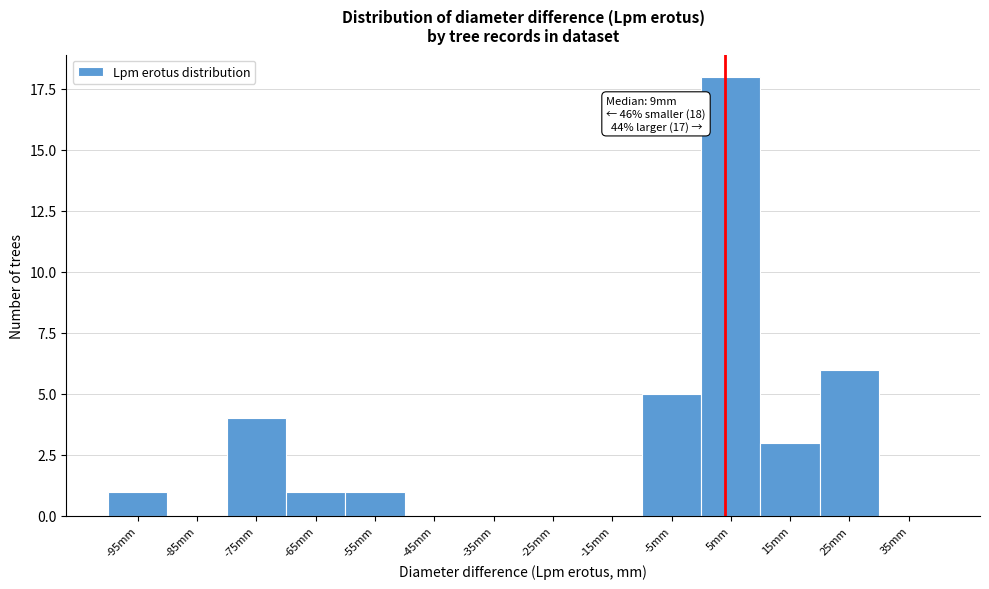

Reading right to left, list all the values displayed in this chart.

35mm=0	25mm=6	15mm=3	5mm=18	-5mm=5	-15mm=0	-25mm=0	-35mm=0	-45mm=0	-55mm=1	-65mm=1	-75mm=4	-85mm=0	-95mm=1